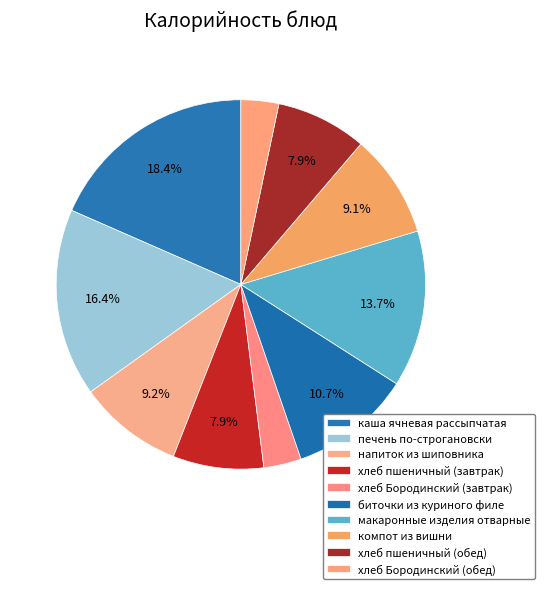

How many segments does this pie chart have?

10